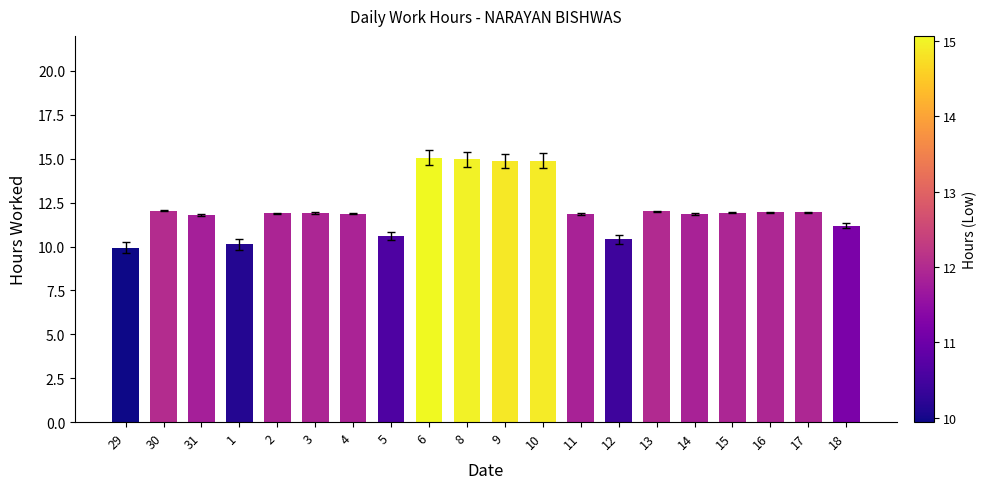

True or false: the data shows 19.0 at 11.

False